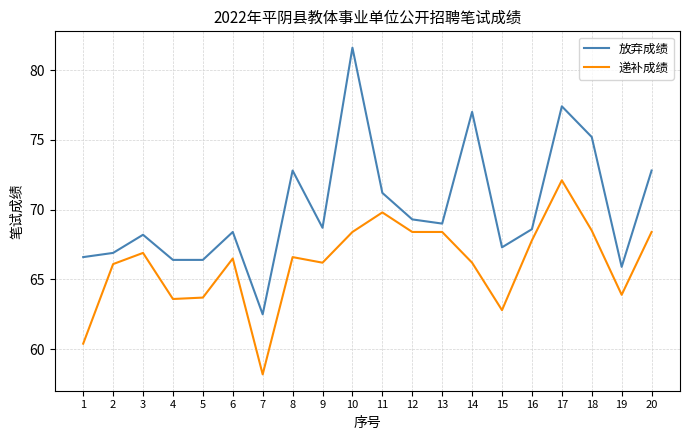

The value of 递补成绩 at 11 is 69.8. True or false?

True